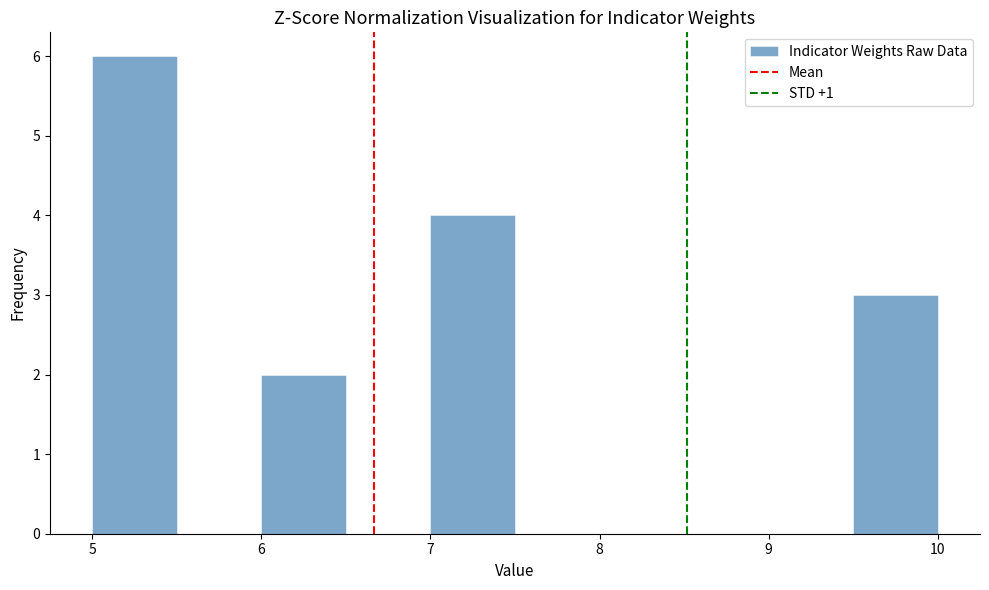

Which range on the x-axis has the tallest bar?

5.0 to 5.5